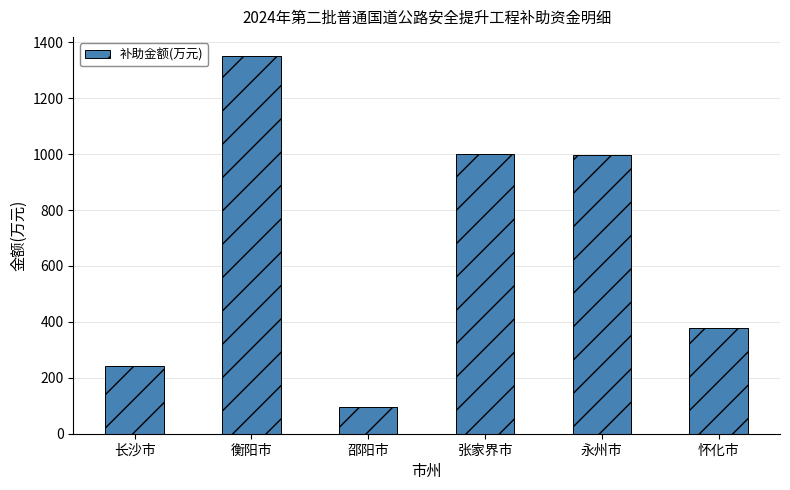

How many data points does each series have?

6